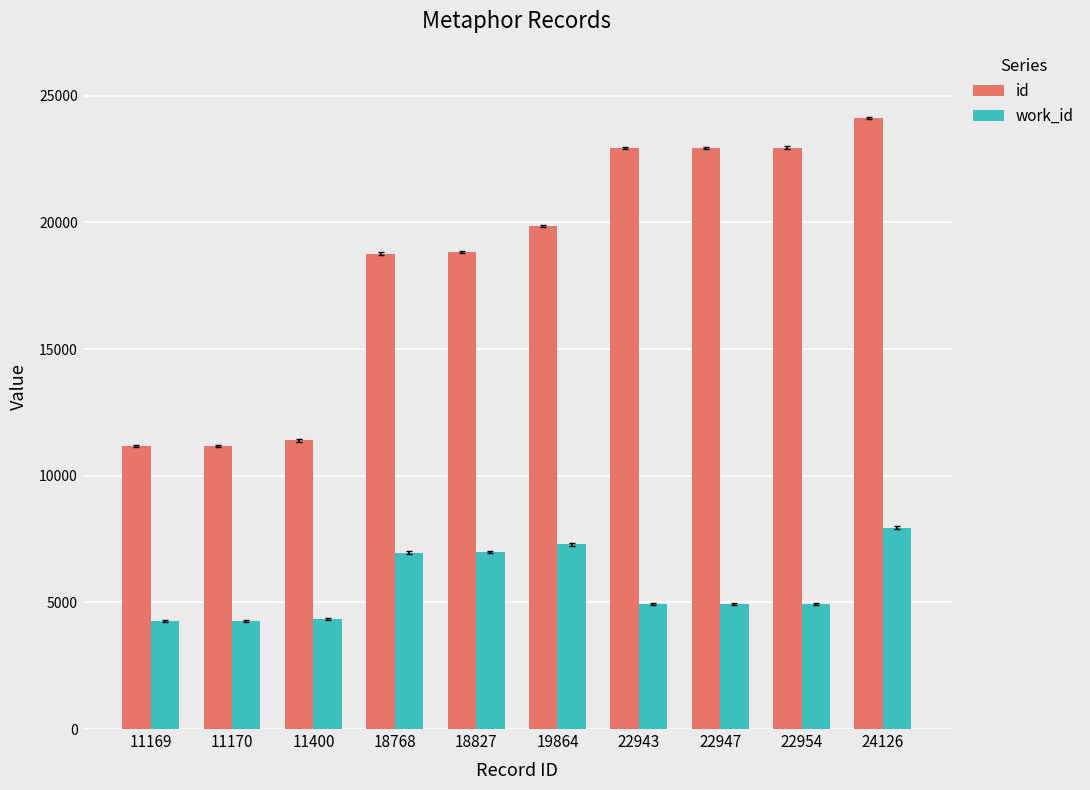

List the series in order of their peak value, highest first.

id, work_id